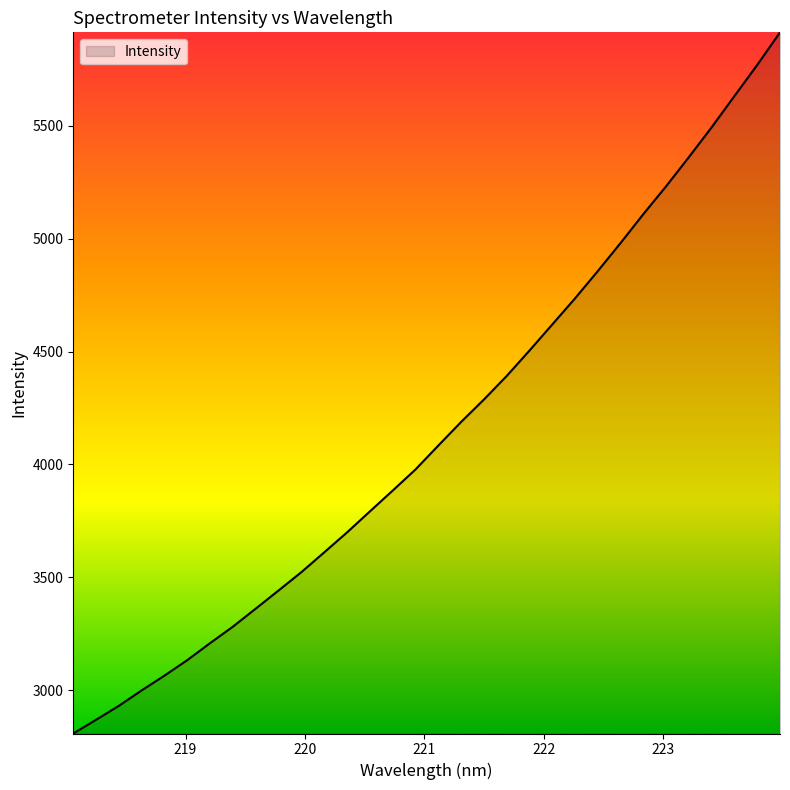

What is the minimum value shown in the chart?

2807.4